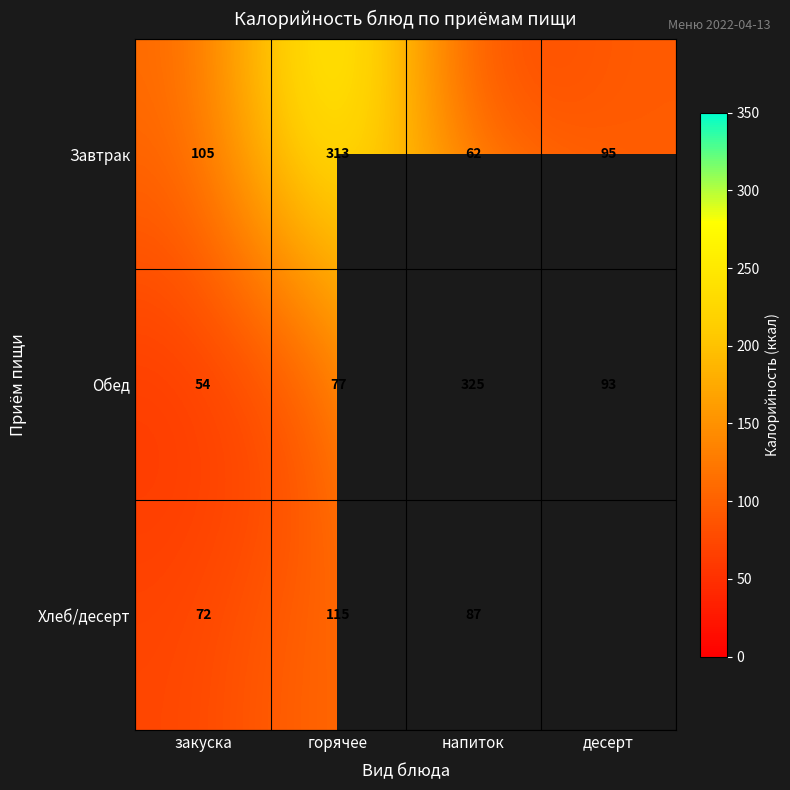

Which series has the widest spread of values?

Обед